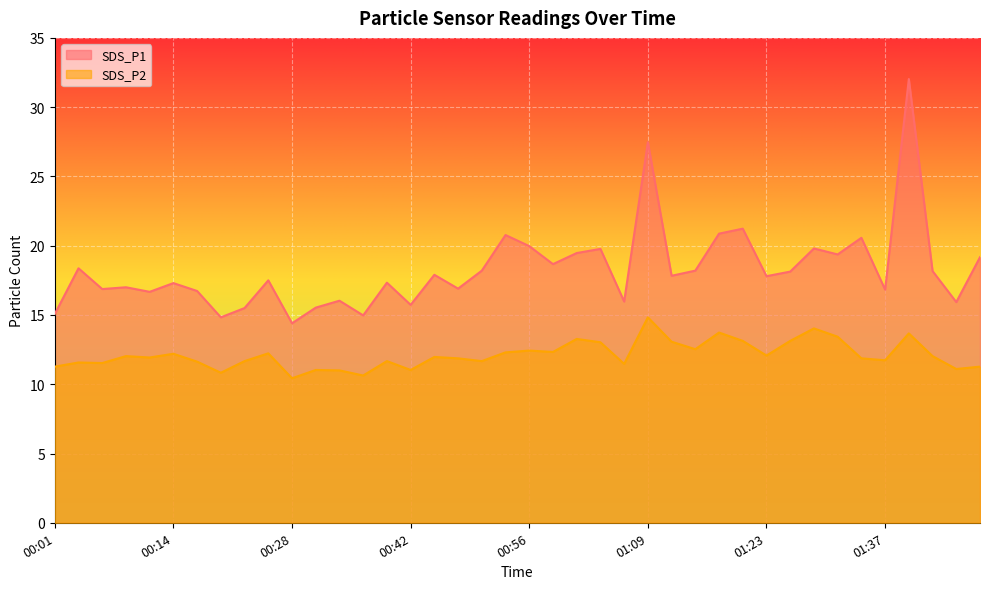

The SDS_P1 series shows 5.6 at 00:23. True or false?

False